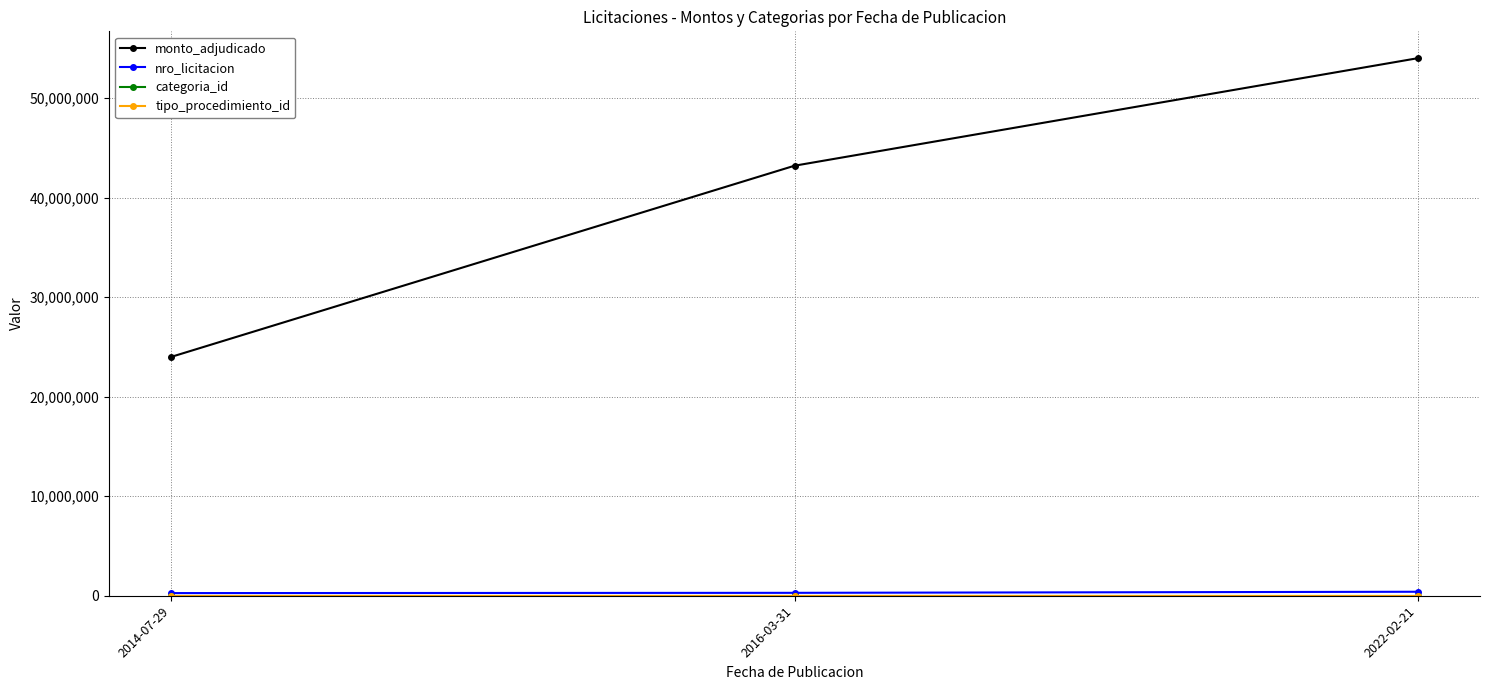

Which category has the lowest value in the monto_adjudicado series?

2014-07-29